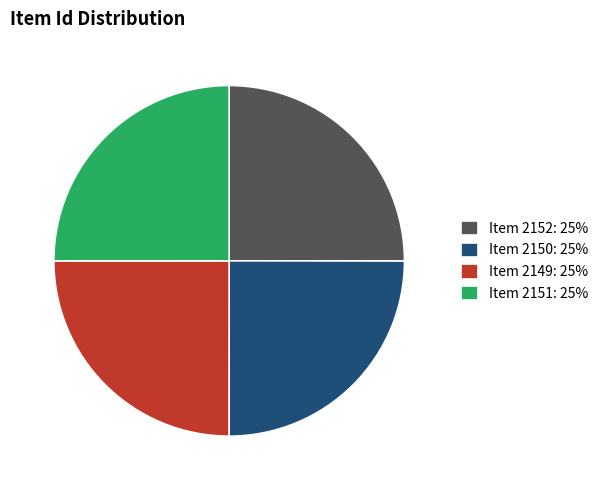

True or false: Item 2149: 25% accounts for 25% of the total.

True